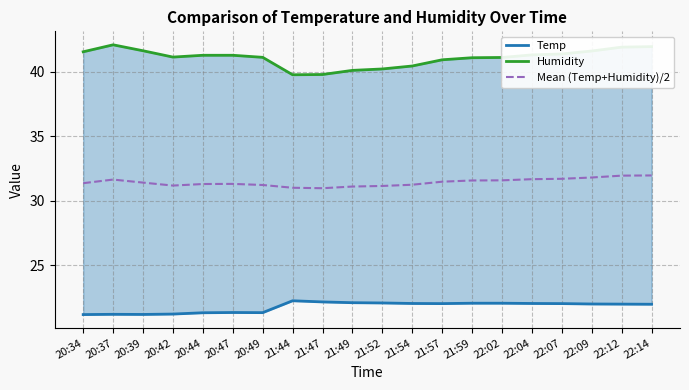

What position from the right is 22:14?

1